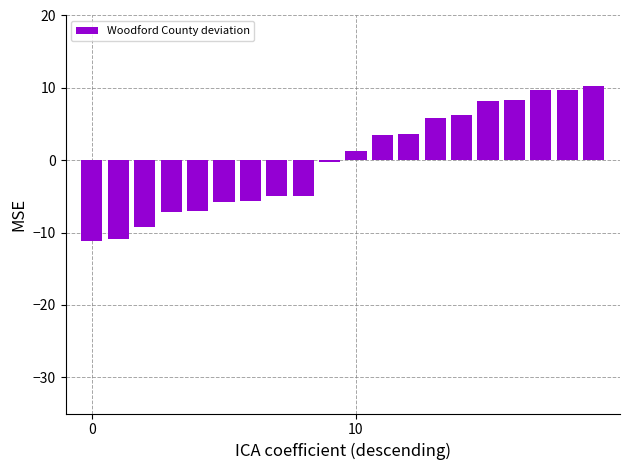

What is the maximum value shown in the chart?

10.3